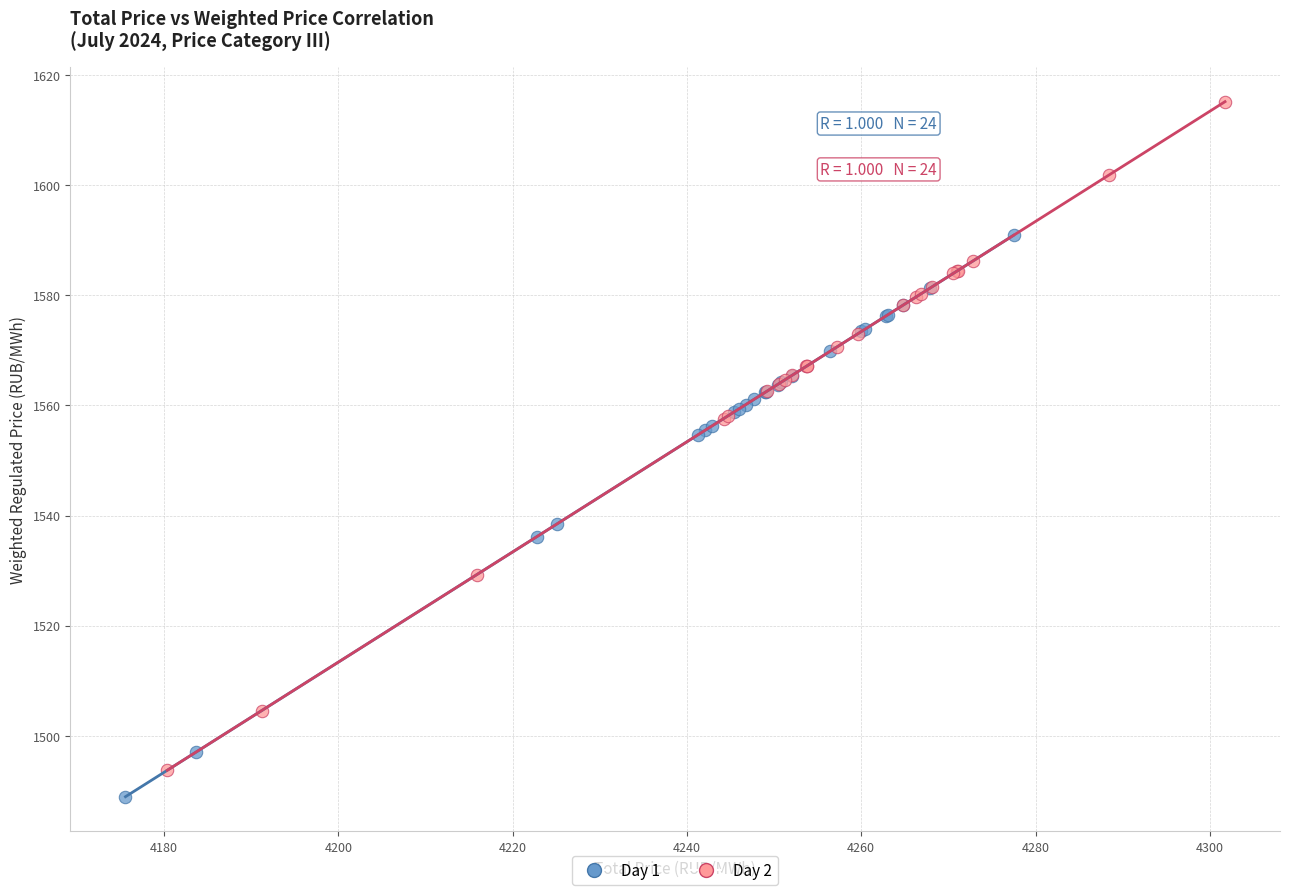

What are all the series names shown in the legend?

Day 1, Day 2